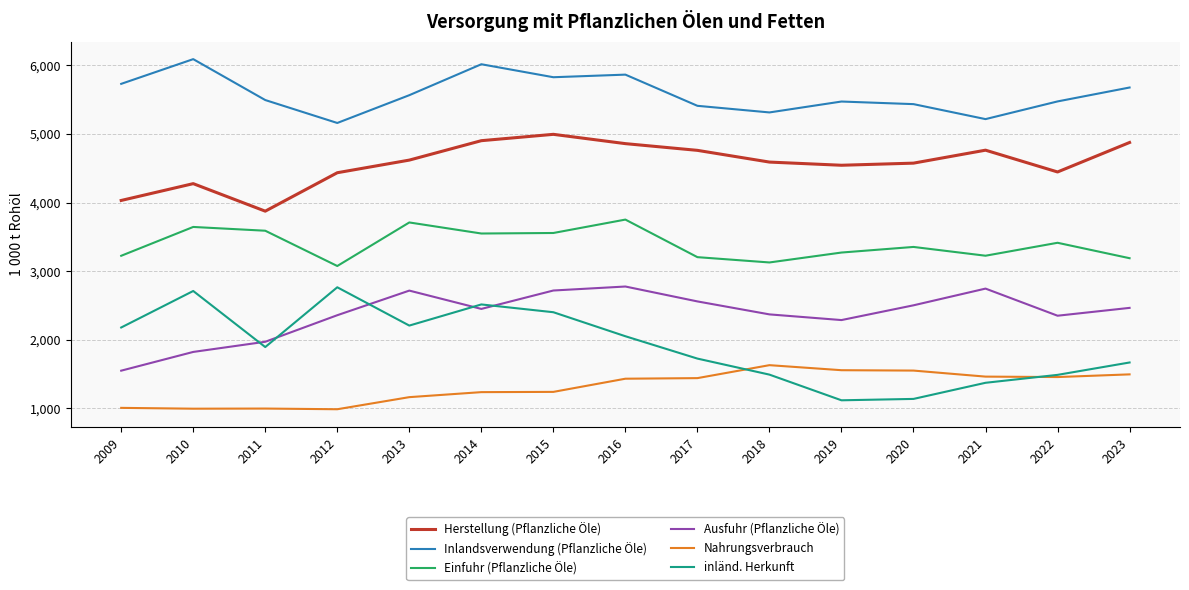

What is the sum of the Ausfuhr (Pflanzliche Öle) values at 2010 and 2013?

4539.6